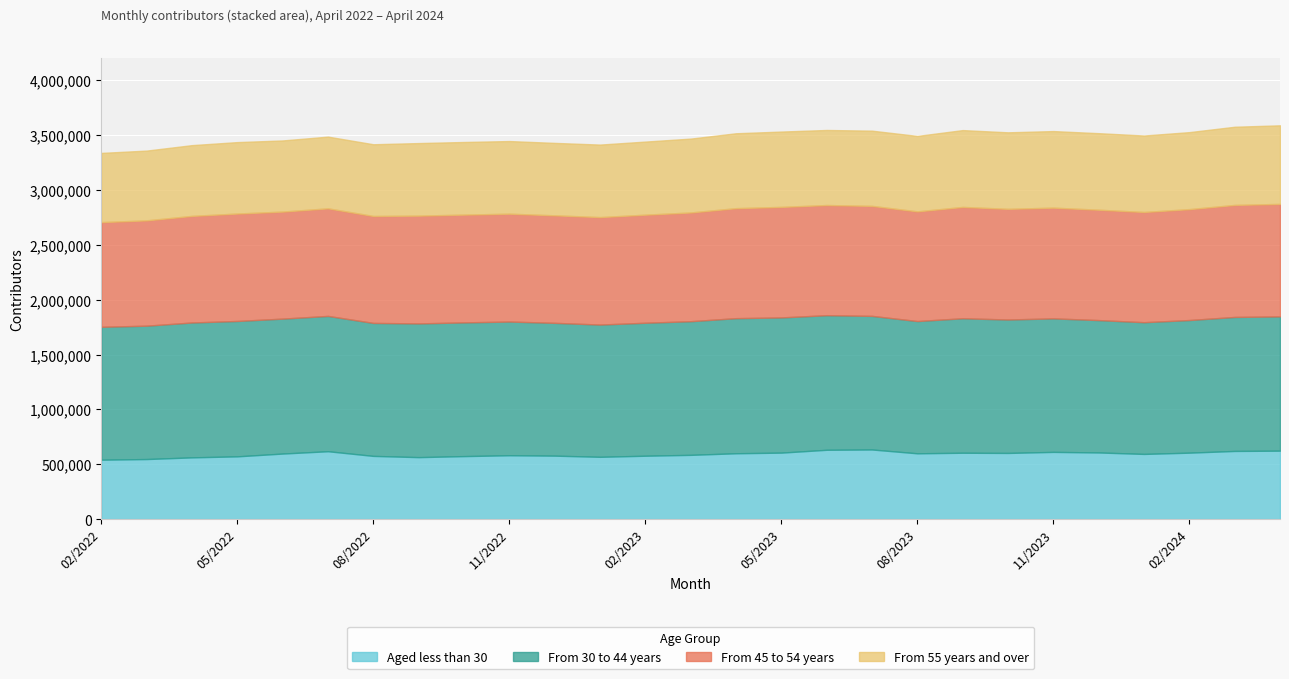

At which label is From 55 years and over closest to 673425?

03/2023